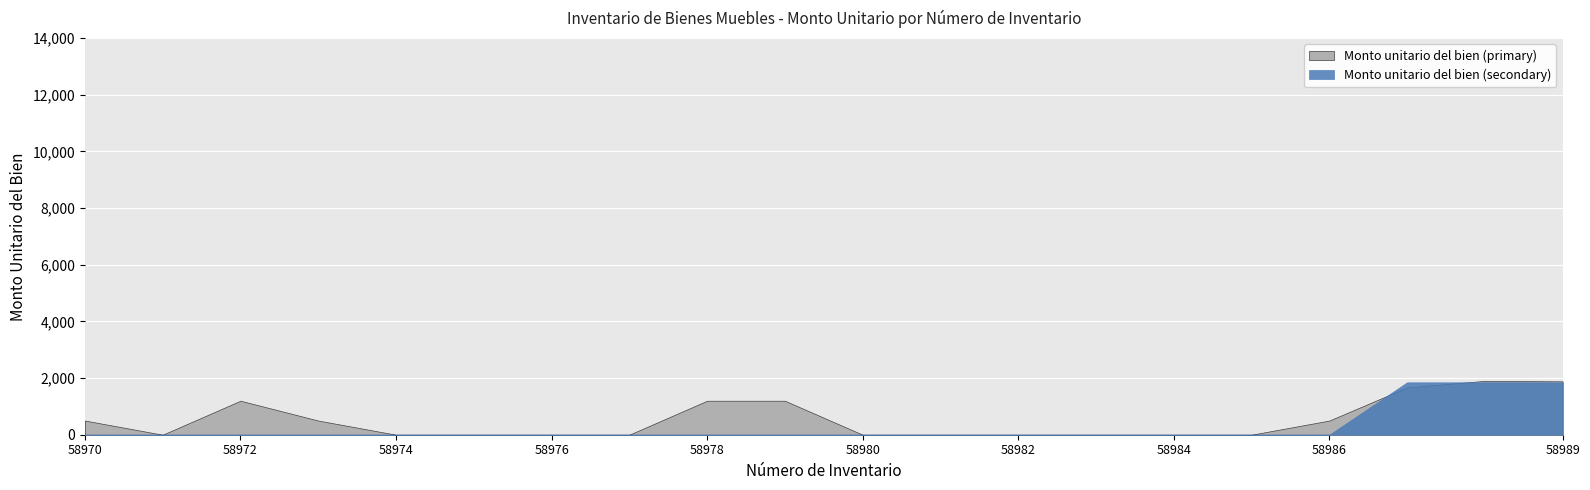

How many distinct data groups are displayed?

2